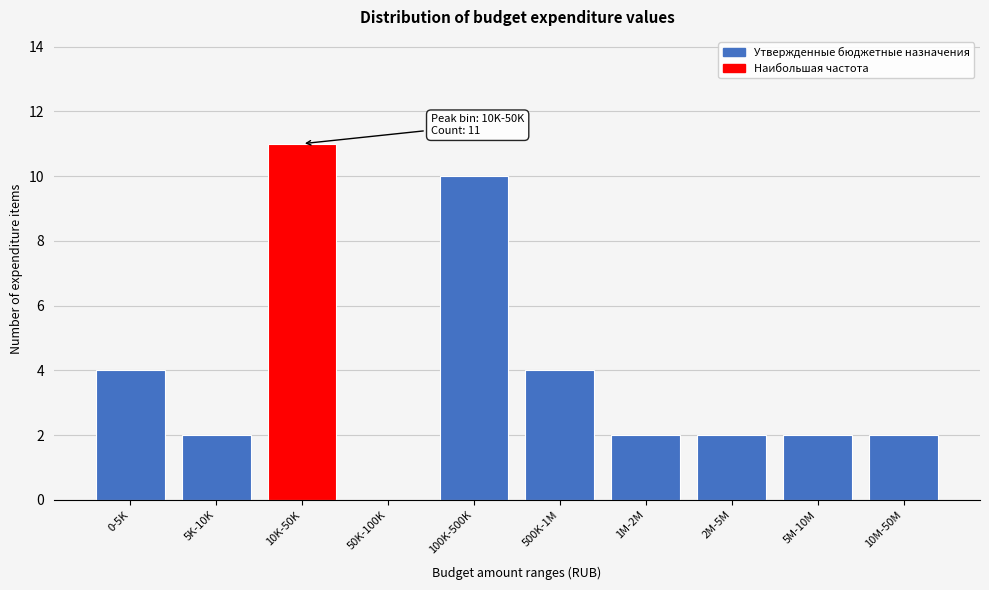

What is the maximum value shown in the chart?

11